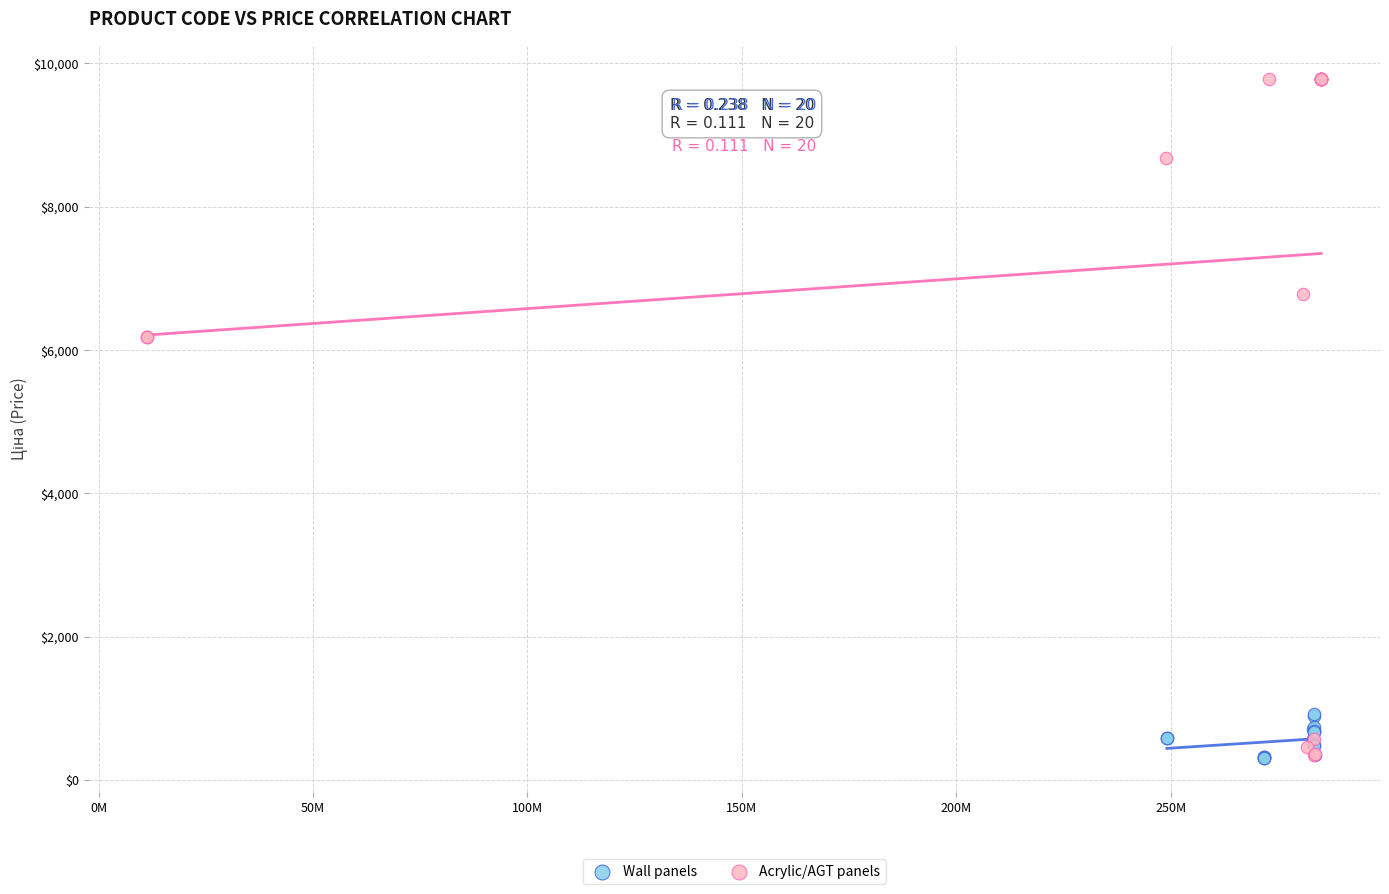

Which series has the widest spread of Y values?

Acrylic/AGT panels